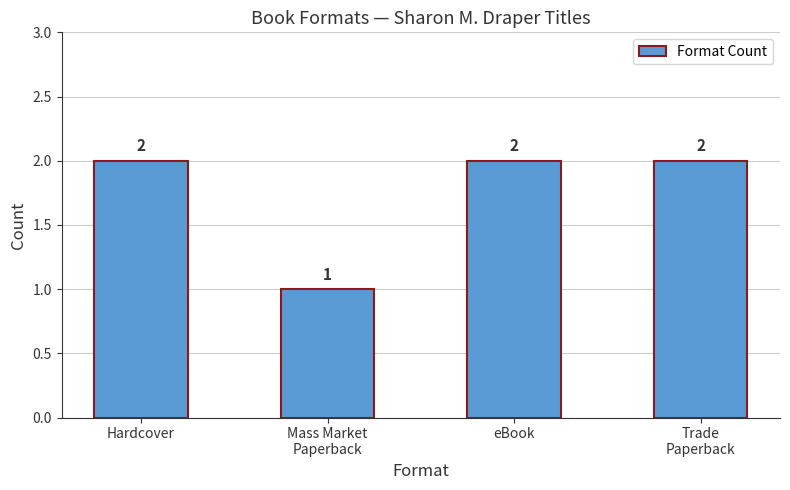

What is the sum of all values?

7